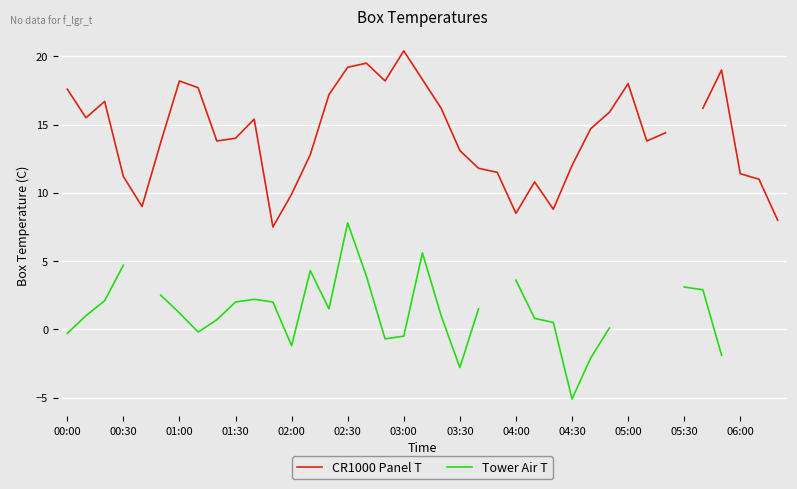

Rank the series at 02:00 from lowest to highest value.

Tower Air T, CR1000 Panel T